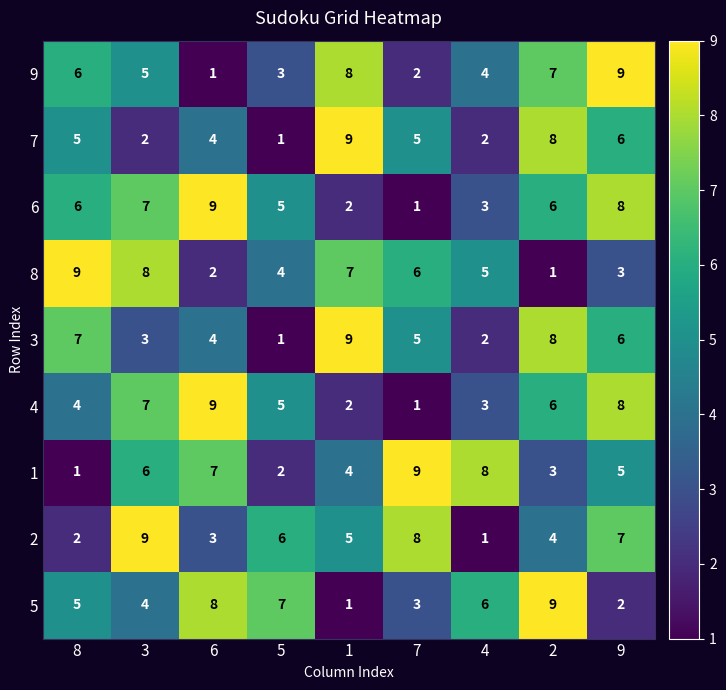

At which label does 2 reach its peak?

3